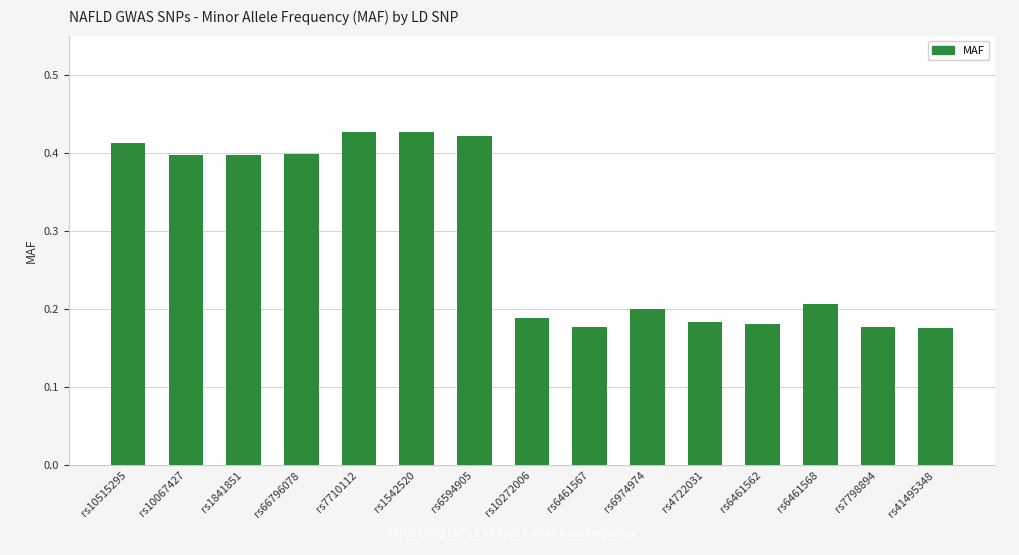

True or false: the data shows 0.2 at rs7798894.

True